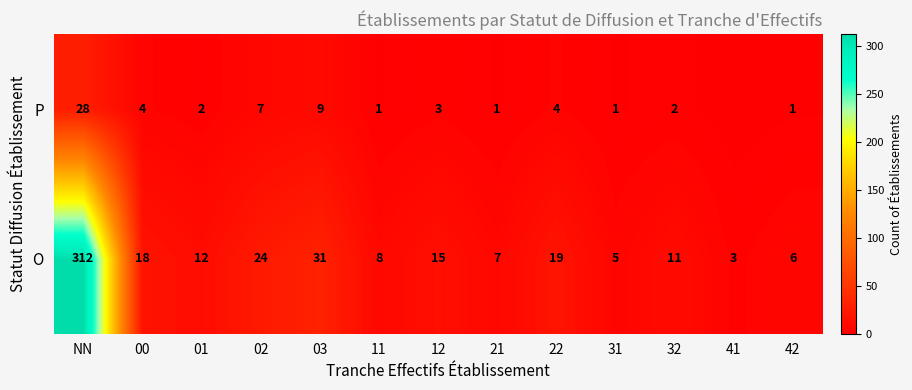

Which series changed the most between NN and 02?

O